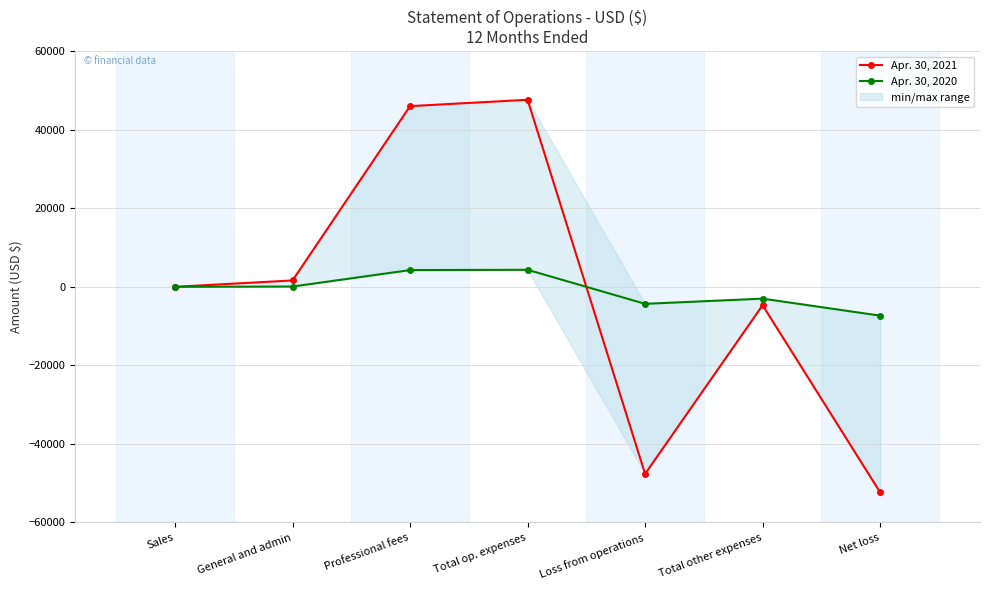

Reading left to right, what are all the values shown in this chart?

Apr. 30, 2021: Sales=0	General and admin=1625	Professional fees=46000	Total op. expenses=47625	Loss from operations=-47625	Total other expenses=-4685	Net loss=-52310
Apr. 30, 2020: Sales=0	General and admin=70	Professional fees=4261	Total op. expenses=4331	Loss from operations=-4331	Total other expenses=-3008	Net loss=-7339